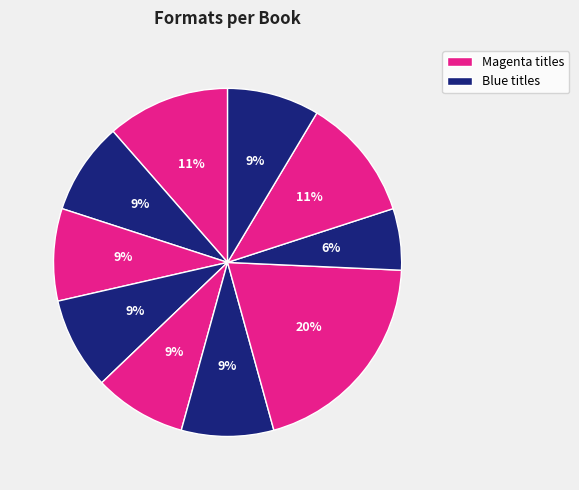

To the nearest percent, what is the average slice percentage?

10%